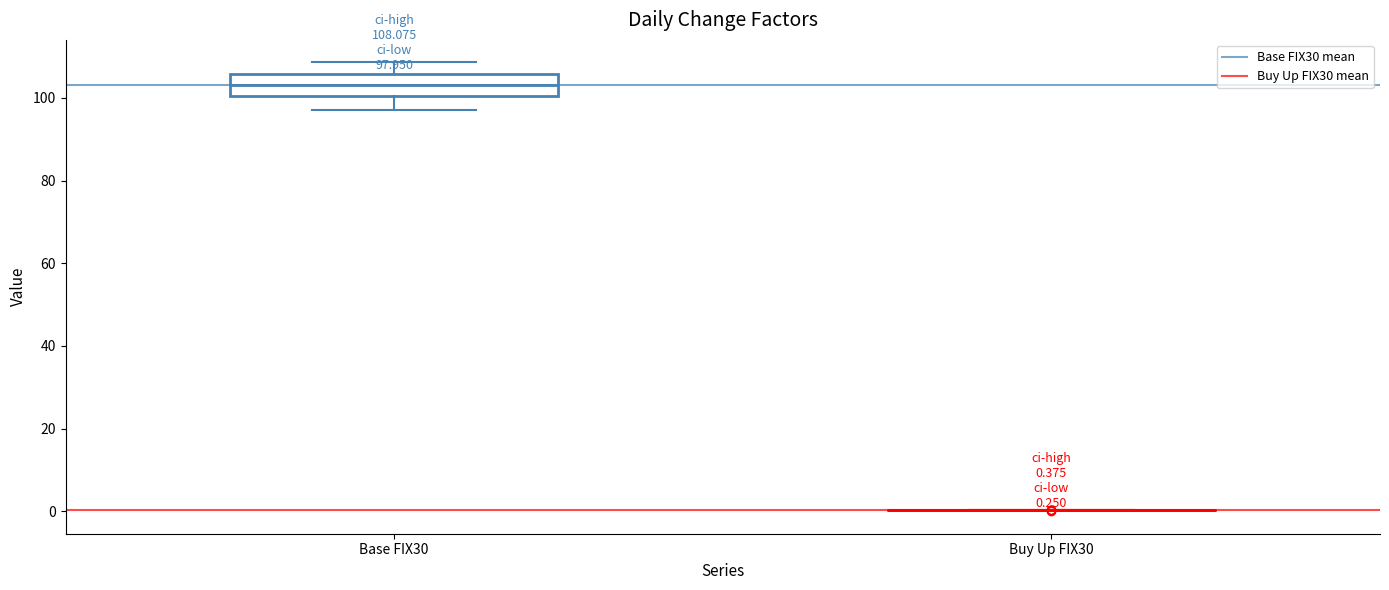

Comparing the boxes themselves (not the whiskers), which one is the tallest?

Base FIX30